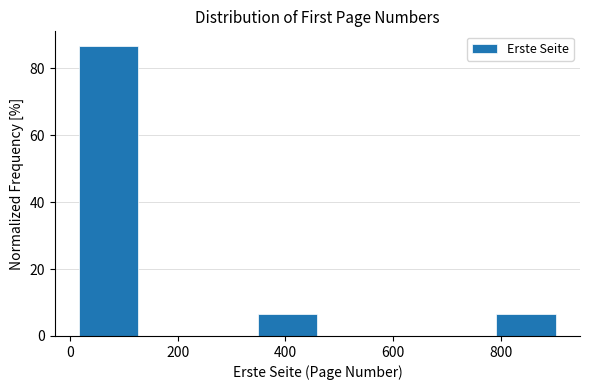

Reading left to right, list every bar in this chart as the range it spans on the x-axis followed by its height. Neither the bar edges nor the heights are printed on the chart, so give them approximately, as read against the axes.

20 to 120: 86
120 to 240: 0
240 to 340: 0
340 to 460: 6
460 to 580: 0
580 to 680: 0
680 to 800: 0
800 to 900: 6